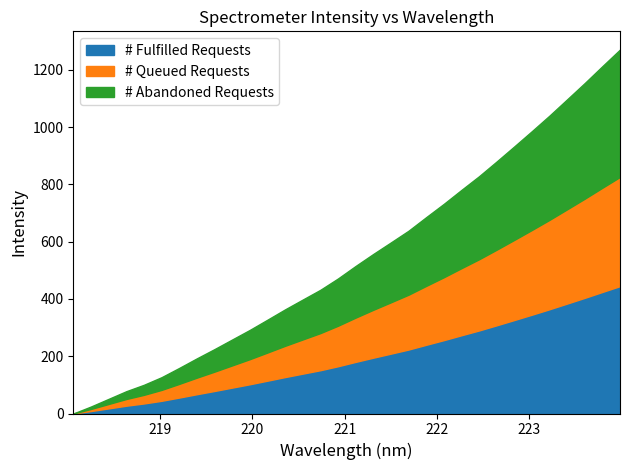

True or false: Intensity and Wavelength (nm) intersect in this chart.

False